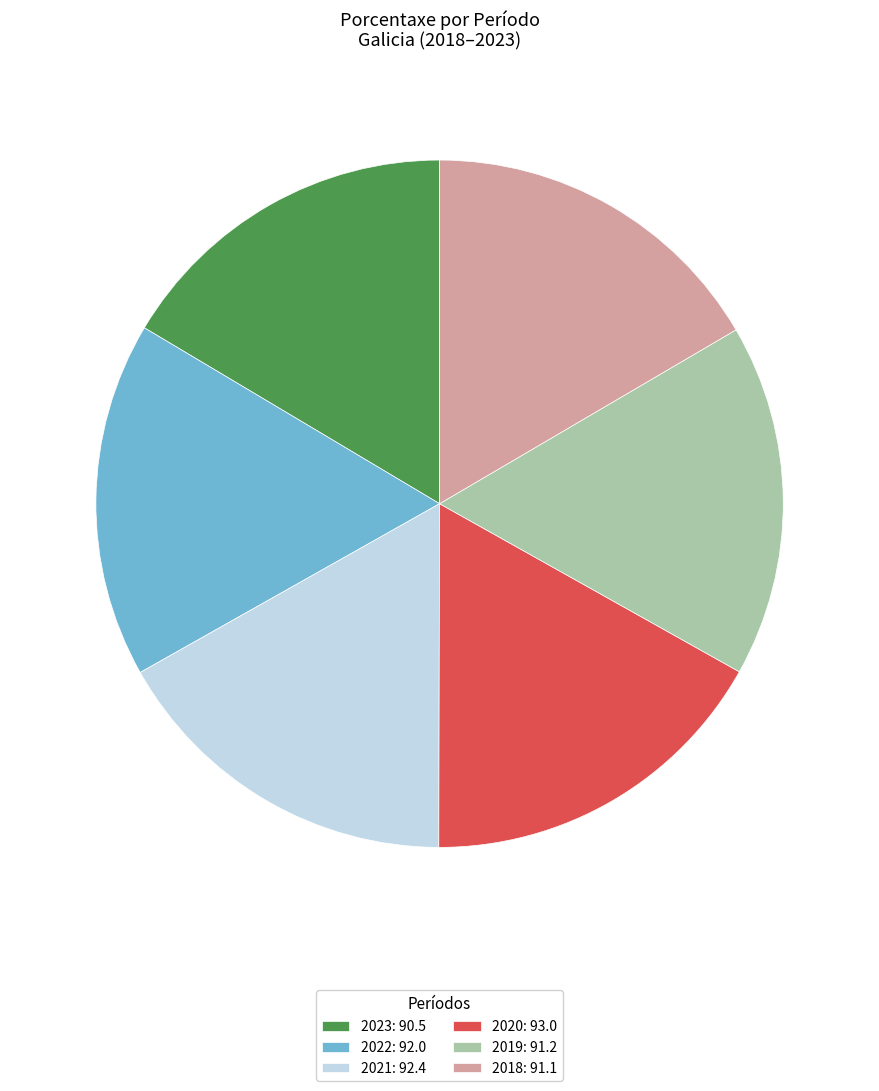

Approximately how many times larger is the value at 2018 compared to 2021?

1.0